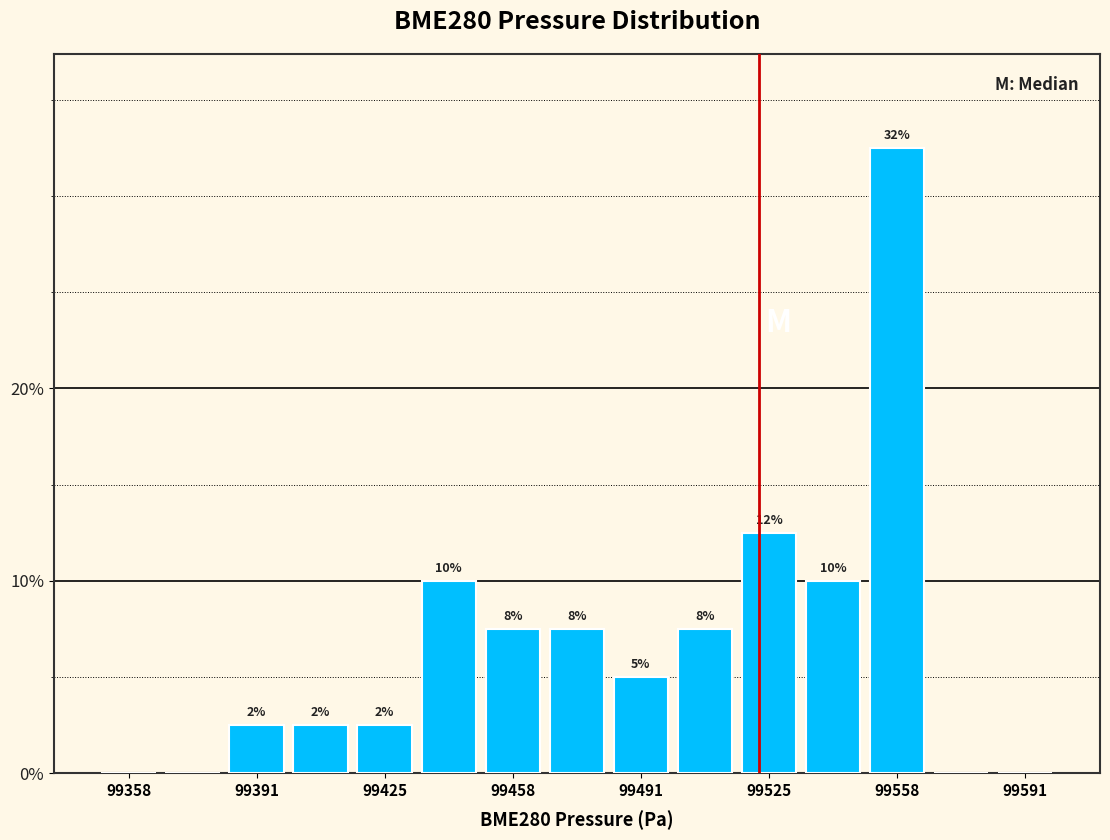

Around what value on the x-axis is the tallest bar? Give the approximate position of its centre, as read against the axis.

99560